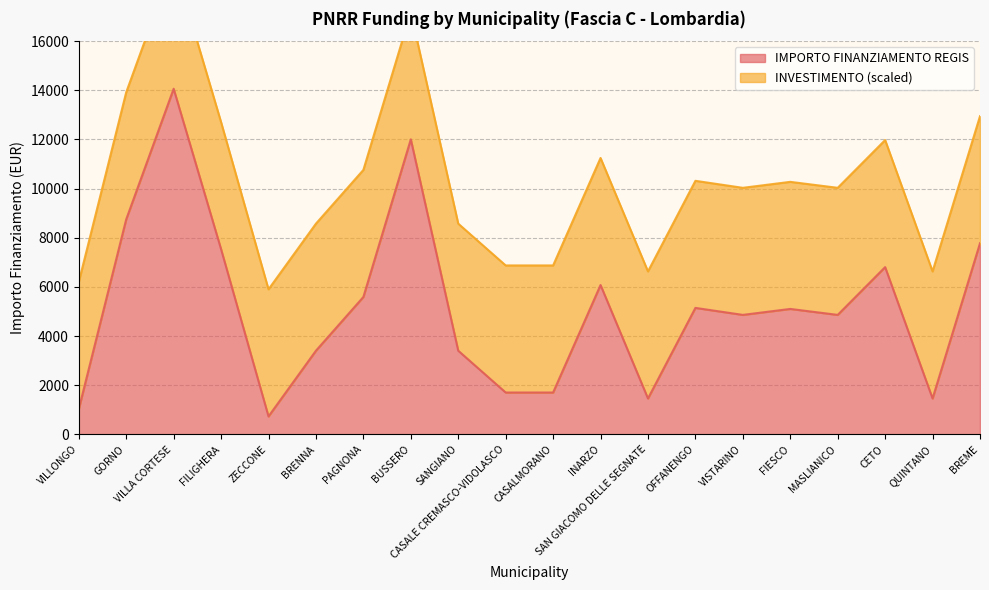

True or false: there are more than 1 points higher than both neighbors.

True